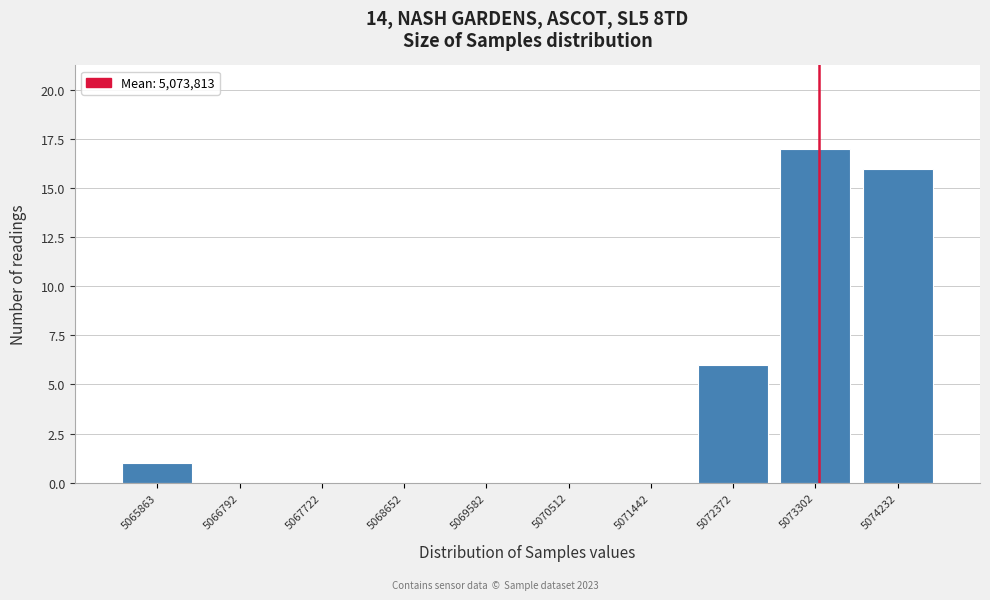

Reading left to right, what are all the values shown in this chart?

5065863=1	5066792=0	5067722=0	5068652=0	5069582=0	5070512=0	5071442=0	5072372=6	5073302=17	5074232=16